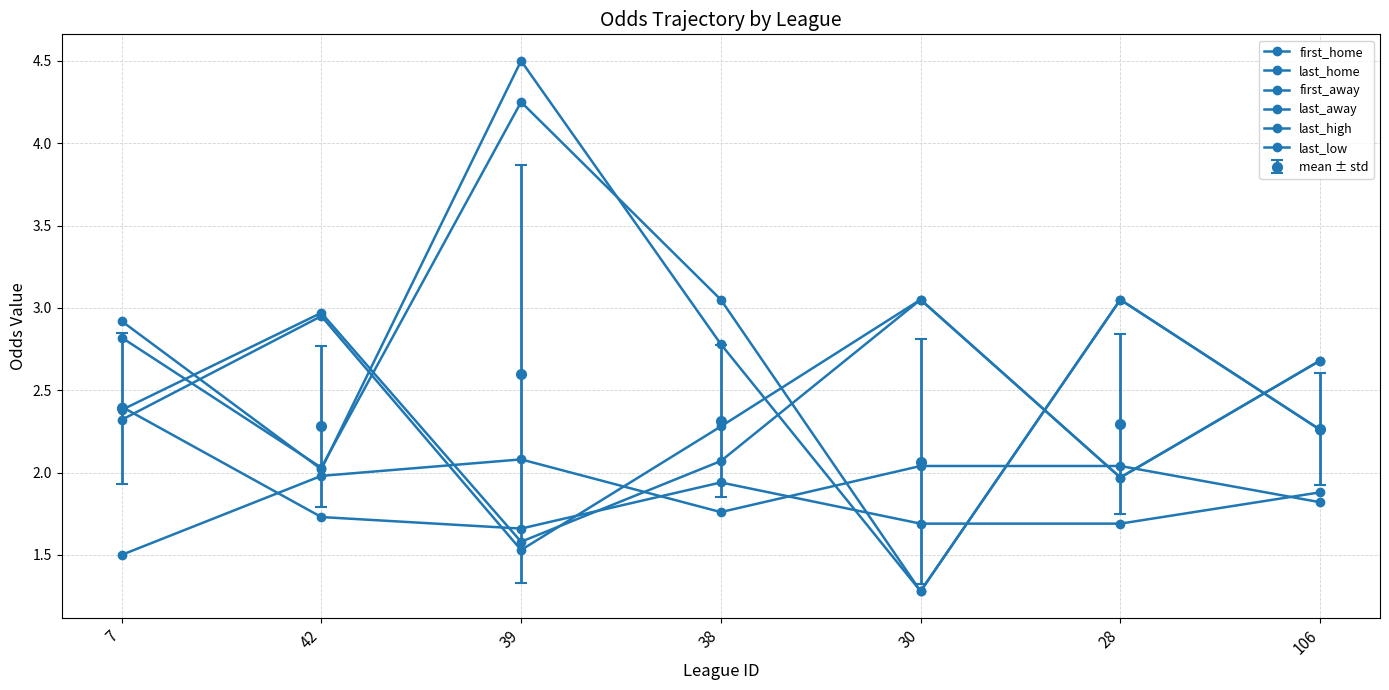

At which label does first_away first exceed 2?

7